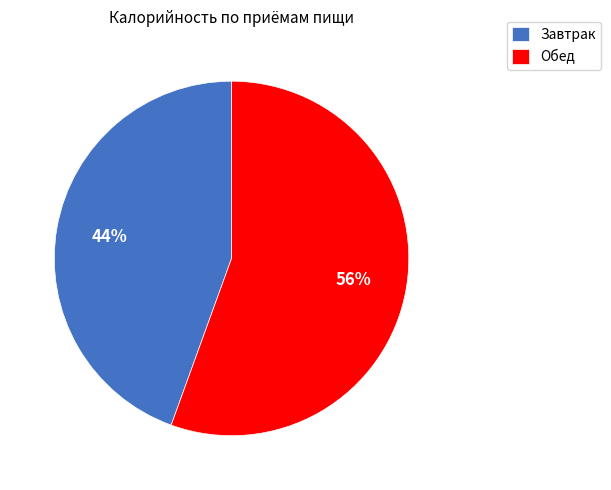

How many slices are in this pie chart?

2